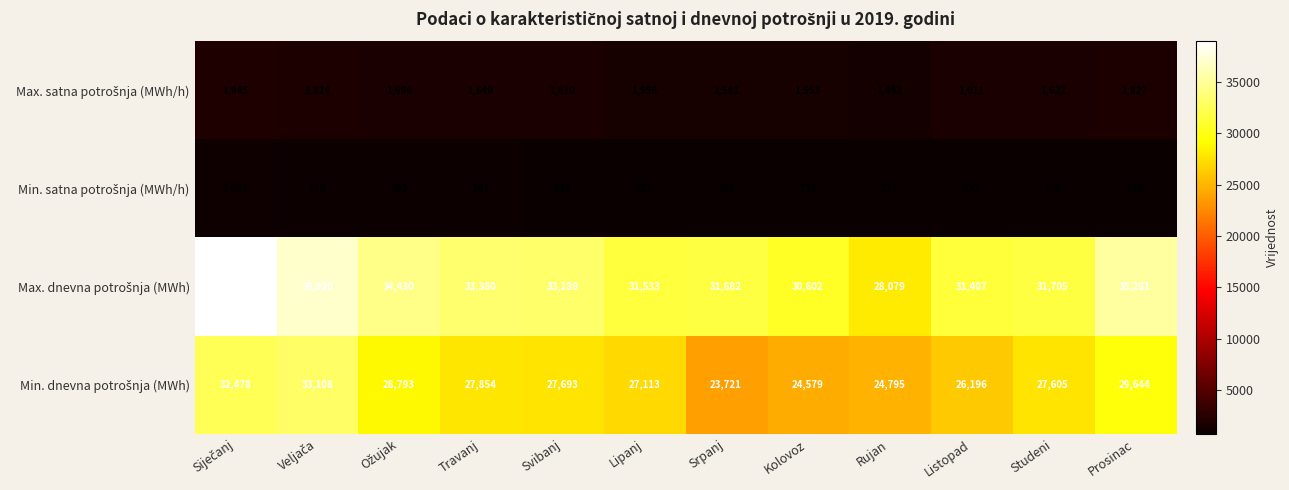

At how many categories does at least one series exceed 28062?

12